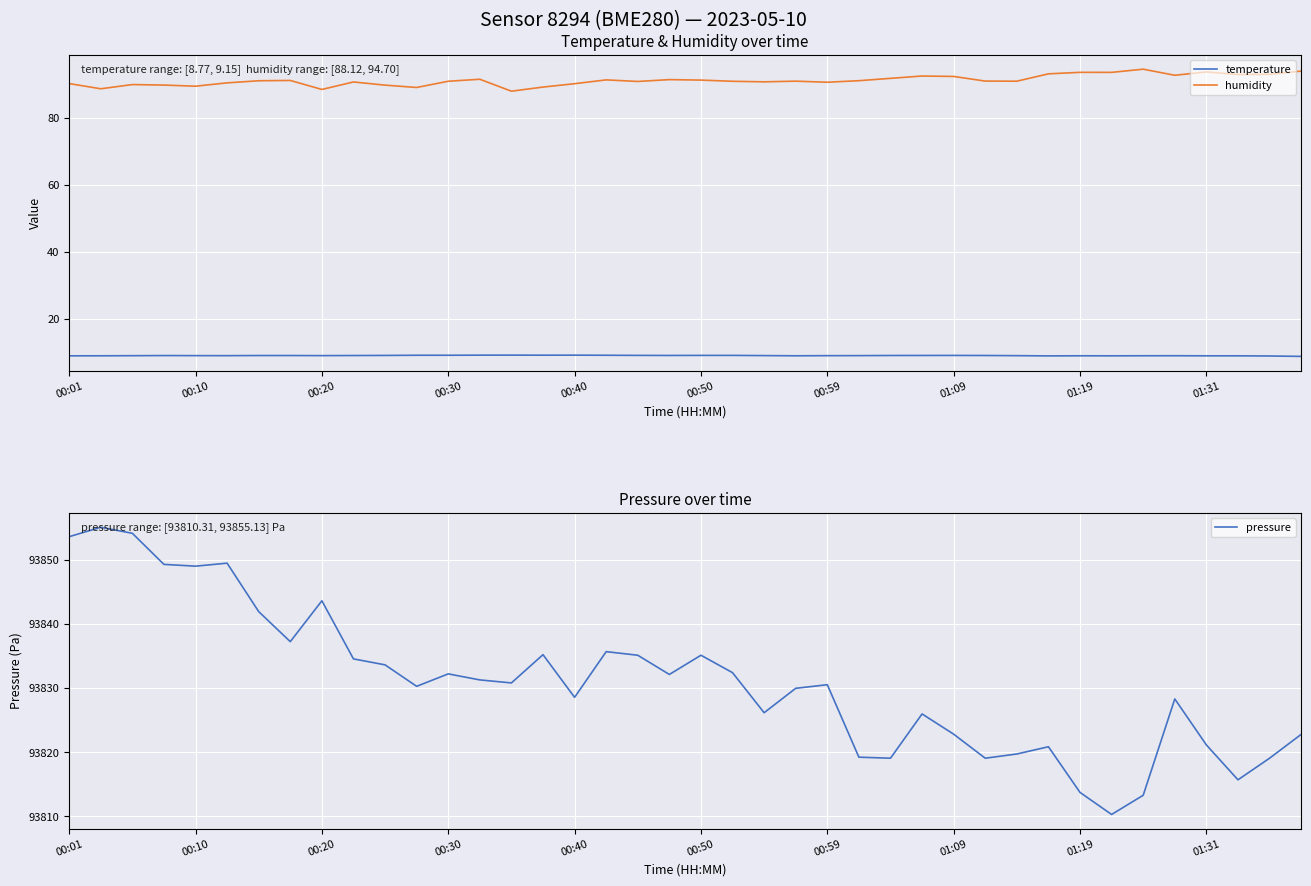

Reading right to left, extract all data points from this chart.

temperature: 8.8	8.9	8.9	8.9	9.0	9.0	8.9	8.9	8.9	9.0	9.0	9.1	9.1	9.0	9.0	9.0	8.9	9.0	9.1	9.1	9.1	9.1	9.1	9.1	9.1	9.2	9.1	9.1	9.1	9.1	9.0	9.0	9.0	9.0	9.0	9.0	9.0	9.0	8.9	8.9
humidity: 94.1	93.2	93.1	93.9	92.9	94.7	93.8	93.8	93.3	91.1	91.1	92.5	92.7	92.0	91.3	90.8	91.1	90.9	91.1	91.4	91.6	91.0	91.5	90.4	89.3	88.1	91.7	91.1	89.2	89.9	90.9	88.6	91.3	91.2	90.6	89.6	90.0	90.1	88.8	90.4
pressure: 93822.8	93819.1	93815.7	93821.2	93828.3	93813.3	93810.3	93813.8	93820.9	93819.8	93819.1	93822.8	93826.0	93819.1	93819.2	93830.6	93830.0	93826.2	93832.4	93835.2	93832.2	93835.2	93835.7	93828.6	93835.2	93830.8	93831.3	93832.2	93830.3	93833.7	93834.6	93843.7	93837.3	93842.0	93849.5	93849.1	93849.3	93854.2	93855.1	93853.7